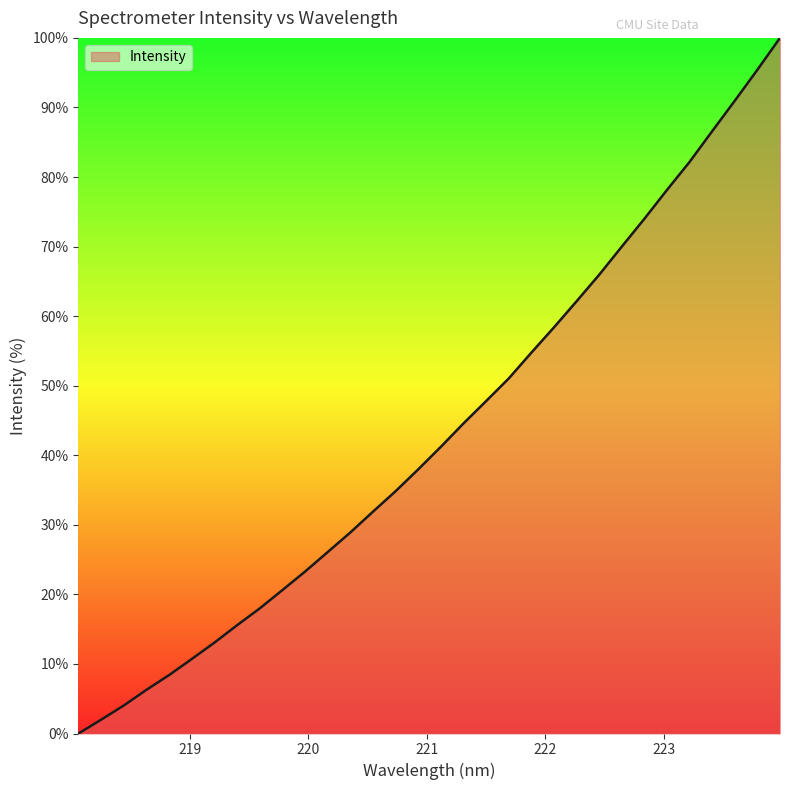

What is the maximum value shown in the chart?

100.0